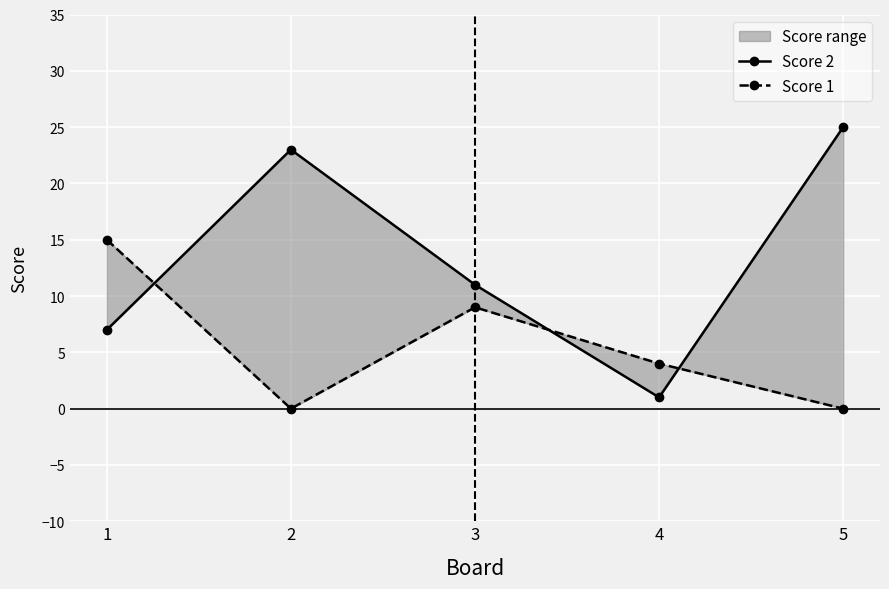

What is the sum of all Score 2 values?

67